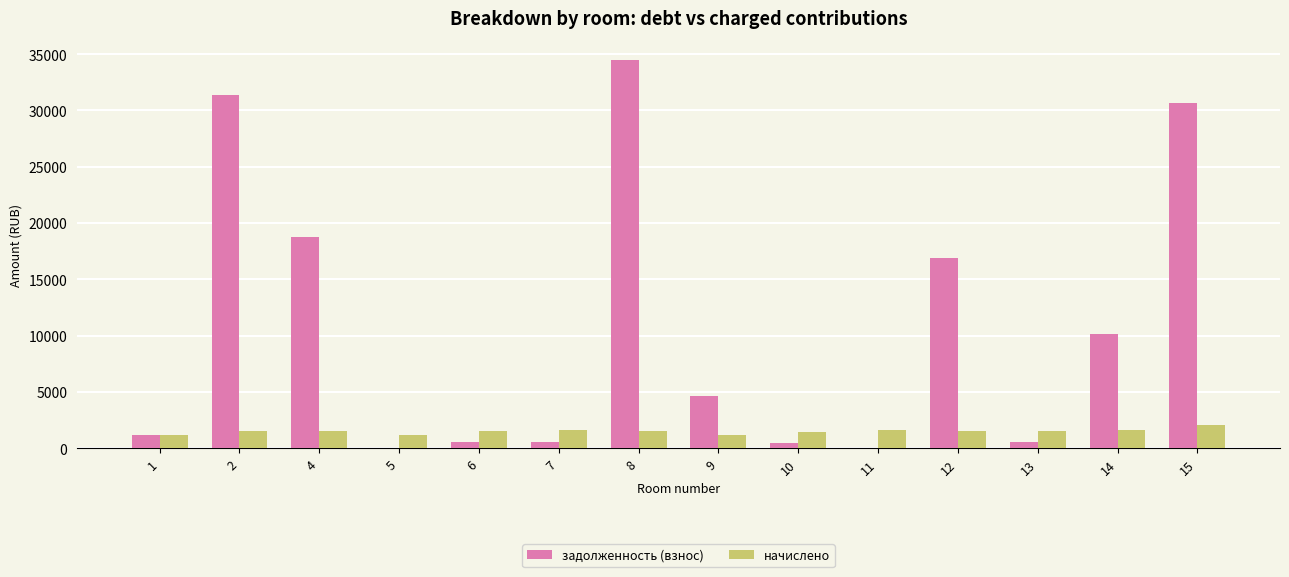

What is the sum of all задолженность (взнос) values?

150208.0